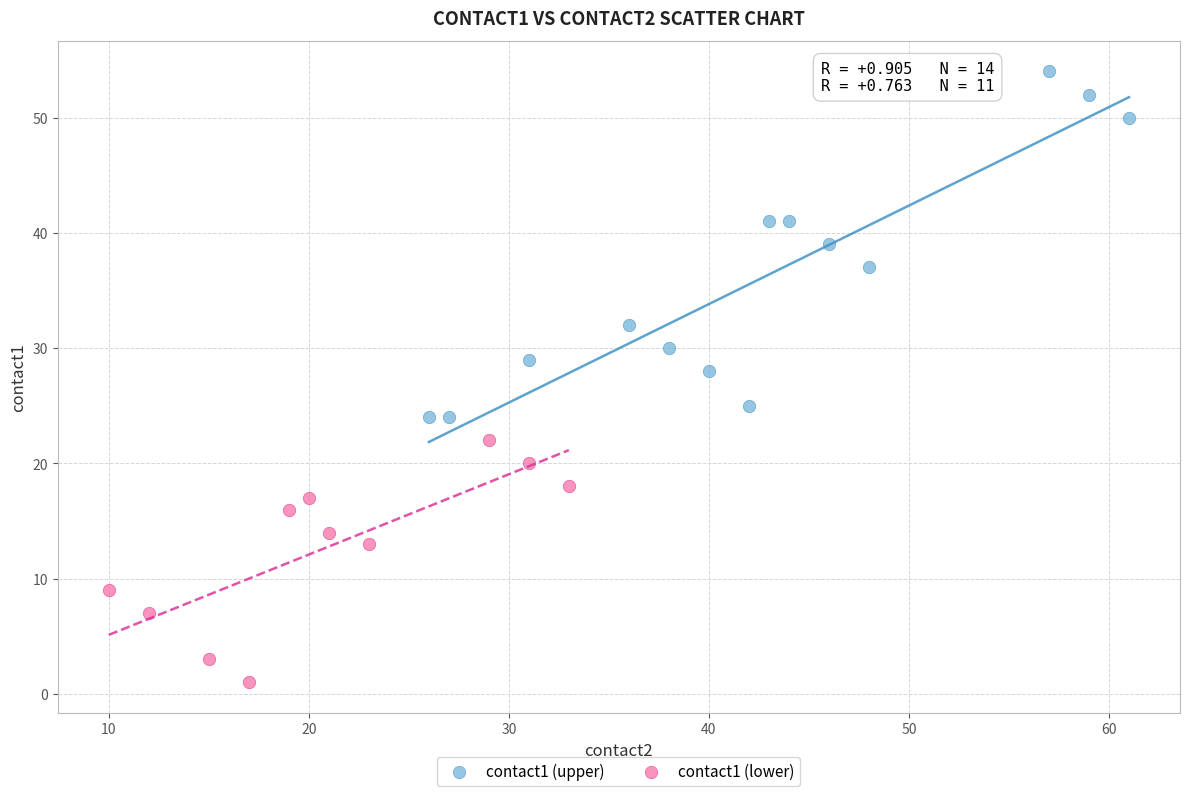

Which series reaches the maximum Y coordinate?

contact1 (upper)